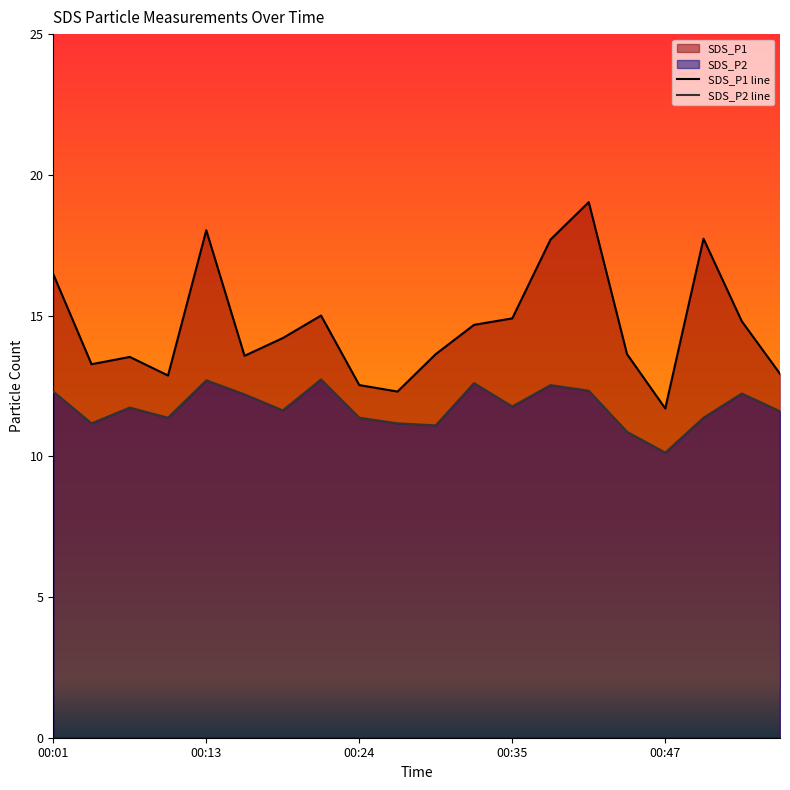

At which category does SDS_P1 reach its first local peak?

00:07